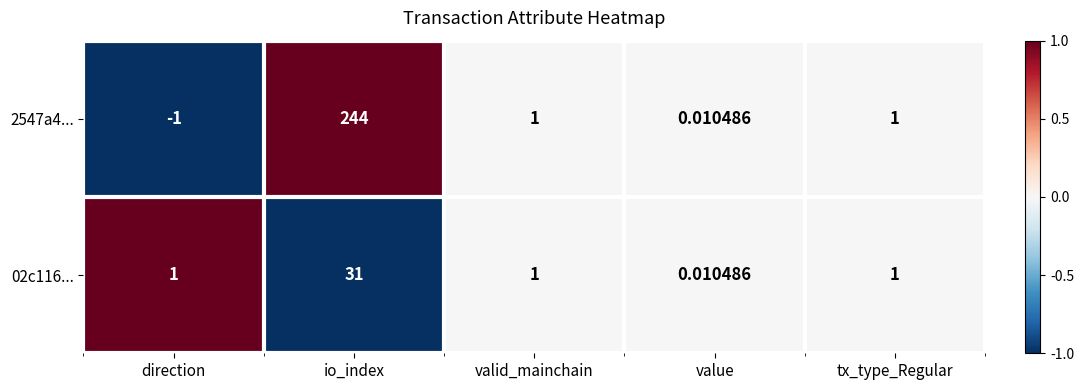

How many values in the 02c116... series are below 1?

1